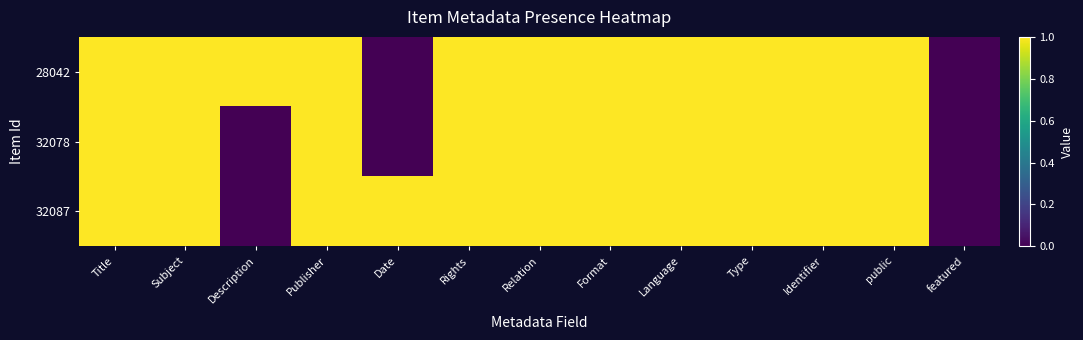

At which category is the sum across all series the highest?

Title